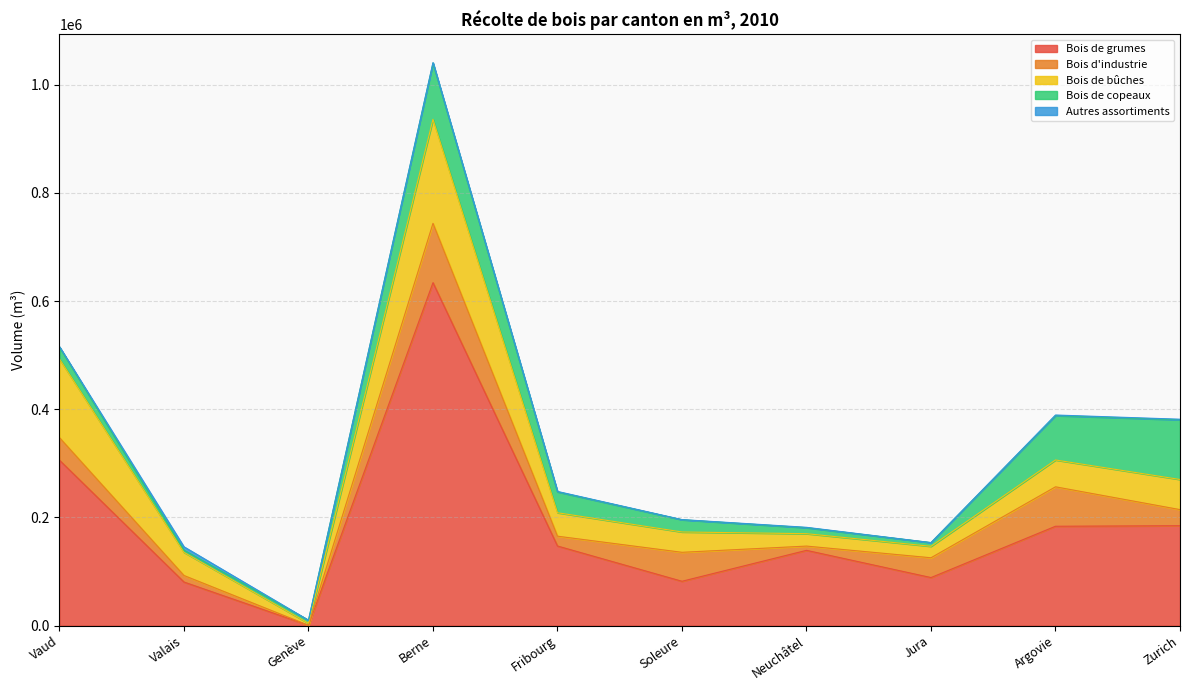

Reading right to left, transcribe all the data shown in this chart.

Bois de grumes: Zurich=184660	Argovie=183678	Jura=88790	Neuchâtel=139121	Soleure=81915	Fribourg=147130	Berne=634172	Genève=511	Valais=80536	Vaud=305861
Bois d'industrie: Zurich=29793	Argovie=72927	Jura=36613	Neuchâtel=7877	Soleure=53572	Fribourg=18173	Berne=109730	Genève=0	Valais=12070	Vaud=41730
Bois de bûches: Zurich=55722	Argovie=49615	Jura=21173	Neuchâtel=22937	Soleure=37607	Fribourg=43352	Berne=192327	Genève=3740	Valais=42867	Vaud=145590
Bois de copeaux: Zurich=110343	Argovie=82044	Jura=6858	Neuchâtel=11035	Soleure=22562	Fribourg=38586	Berne=103962	Genève=5674	Valais=3967	Vaud=22067
Autres assortiments: Zurich=1101	Argovie=1134	Jura=0	Neuchâtel=748	Soleure=349	Fribourg=854	Berne=938	Genève=0	Valais=6290	Vaud=584